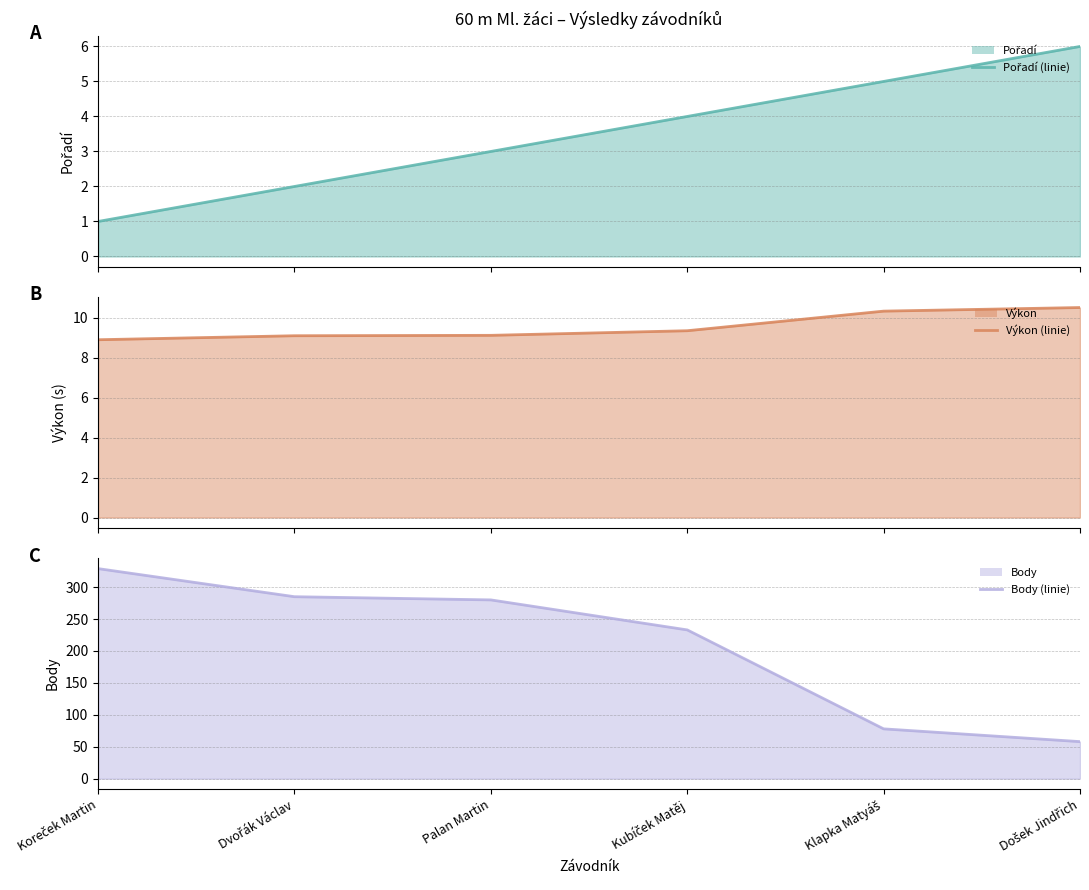

Reading left to right, list all the values displayed in this chart.

Pořadí (linie): Koreček Martin=1.0	Dvořák Václav=2.0	Palan Martin=3.0	Kubíček Matěj=4.0	Klapka Matyáš=5.0	Došek Jindřich=6.0
Výkon (linie): Koreček Martin=8.9	Dvořák Václav=9.1	Palan Martin=9.1	Kubíček Matěj=9.3	Klapka Matyáš=10.3	Došek Jindřich=10.5
Body (linie): Koreček Martin=329.0	Dvořák Václav=285.0	Palan Martin=280.0	Kubíček Matěj=233.0	Klapka Matyáš=78.0	Došek Jindřich=58.0